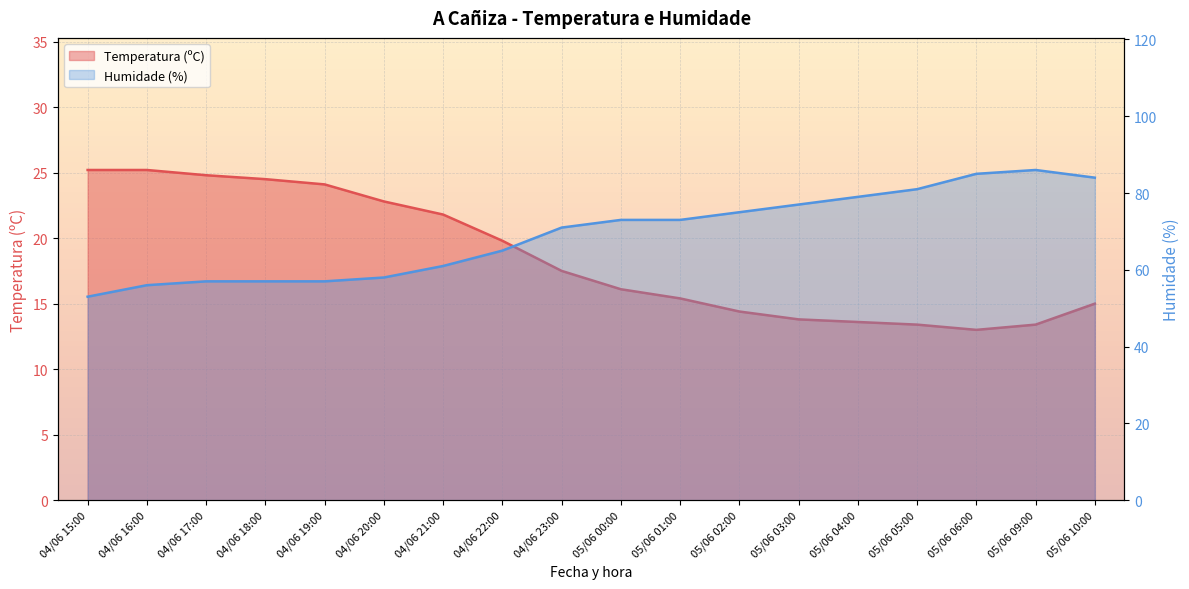

List the series in order of their peak value, highest first.

Humidade (%), Temperatura (ºC)